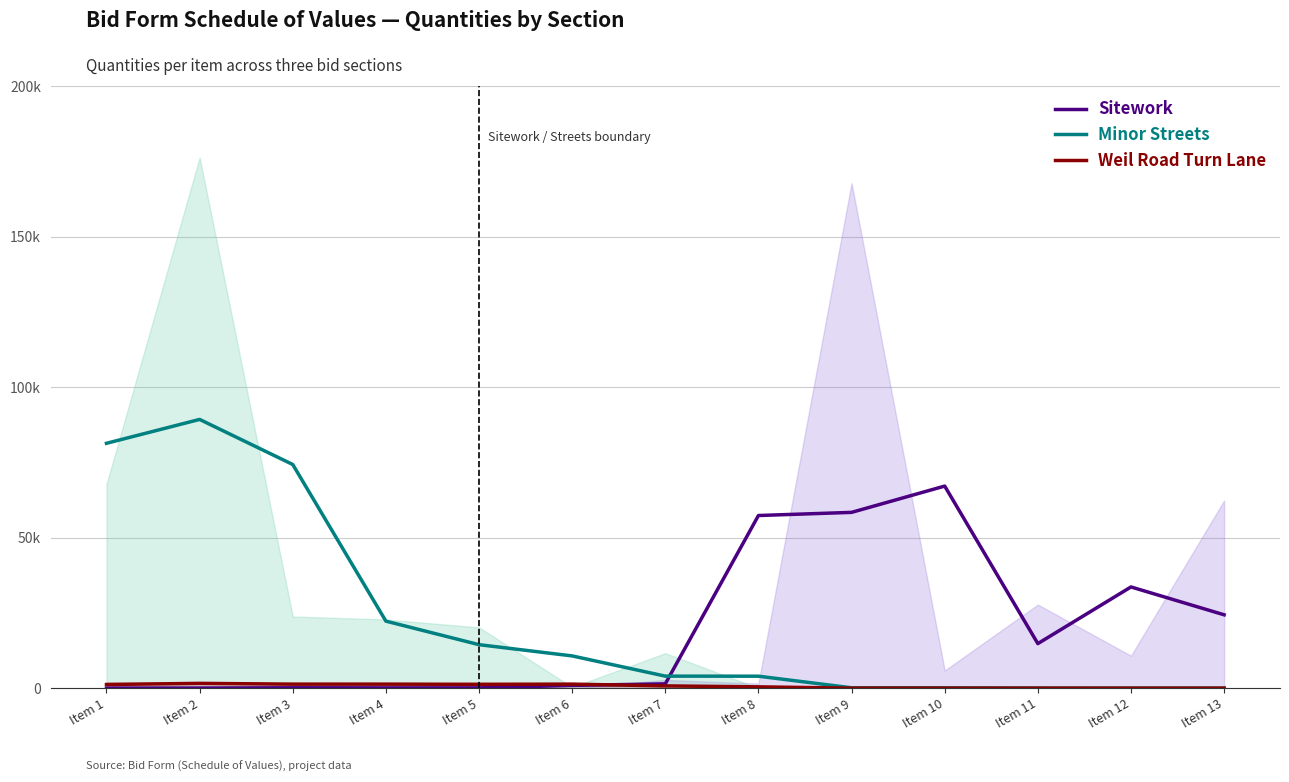

Read the Minor Streets value at Item 10.

116.0